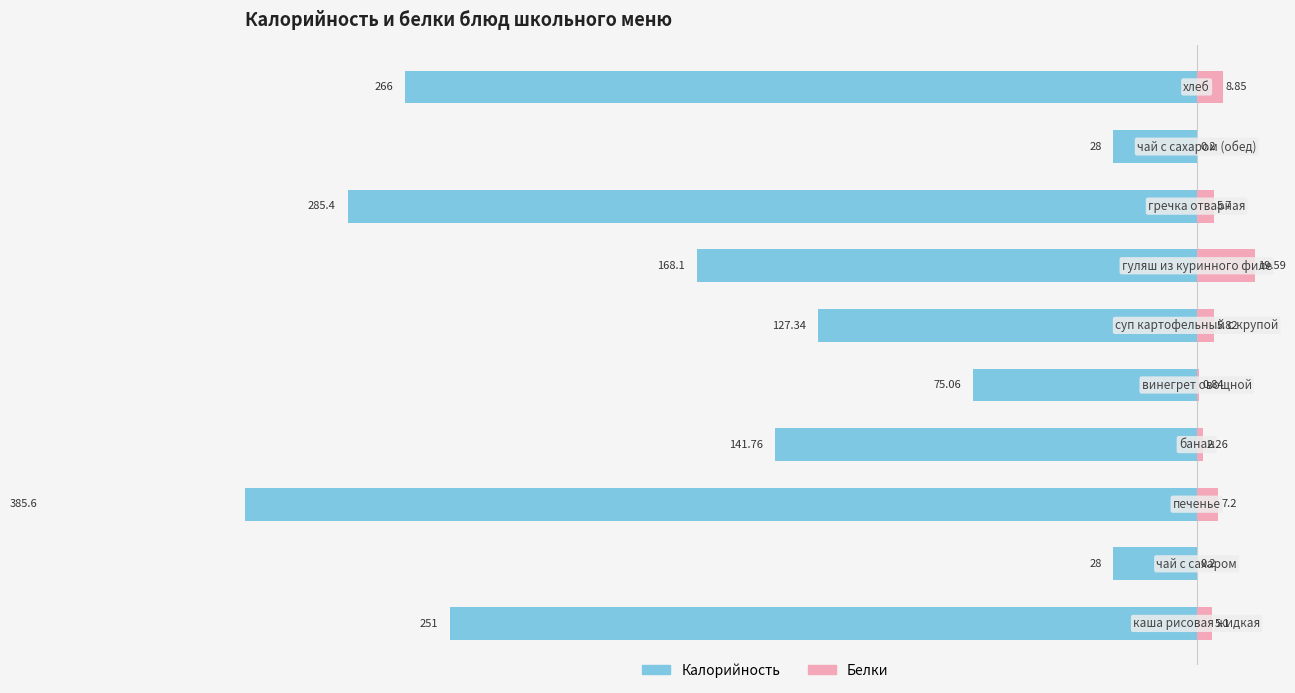

What is the sum of all Калорийность values?

-1756.3